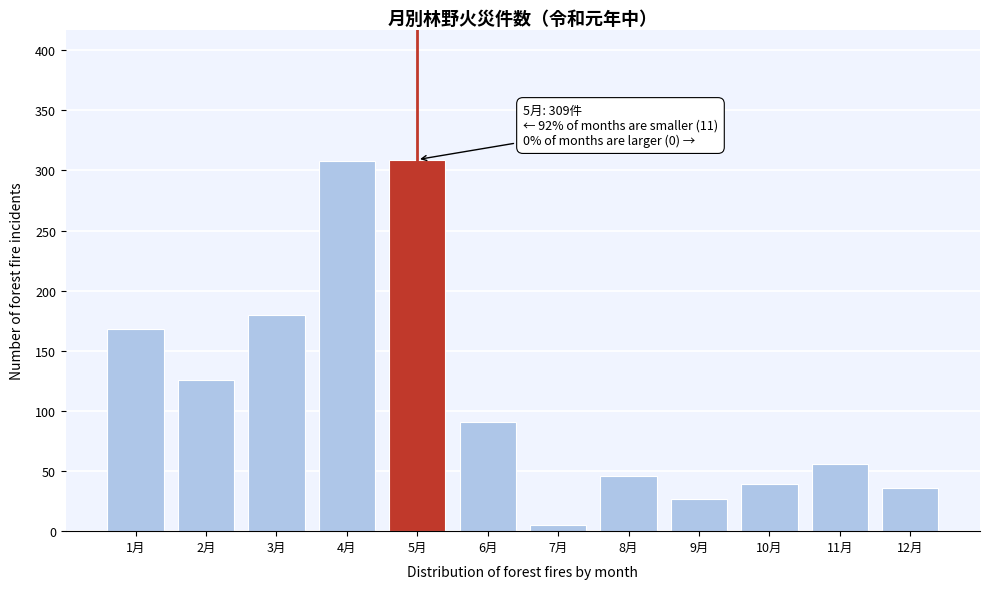

What is the sum of all values?

1391